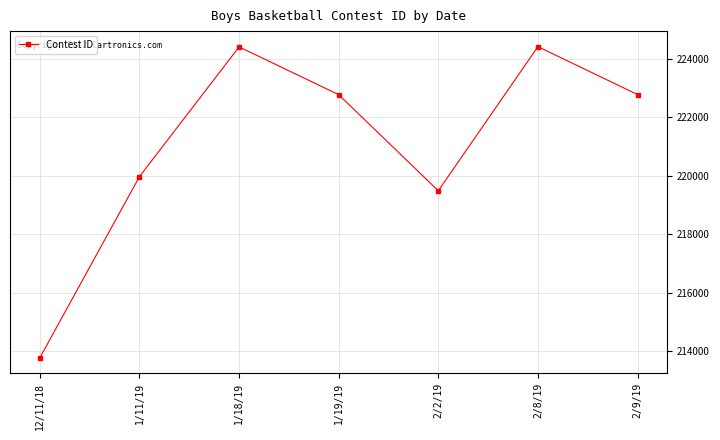

What is the difference between the maximum and minimum values?

10639